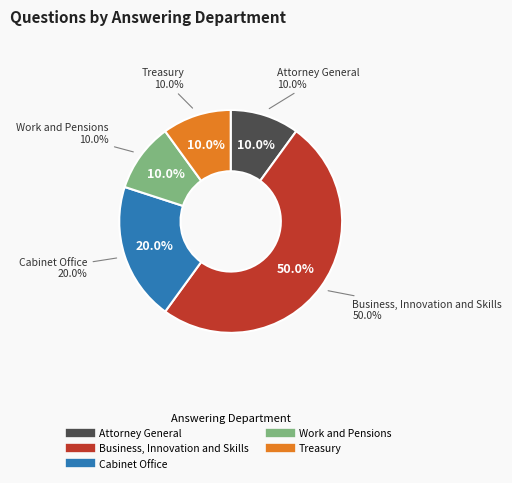

To the nearest percent, what is the combined percentage of Cabinet Office and Treasury?

30%